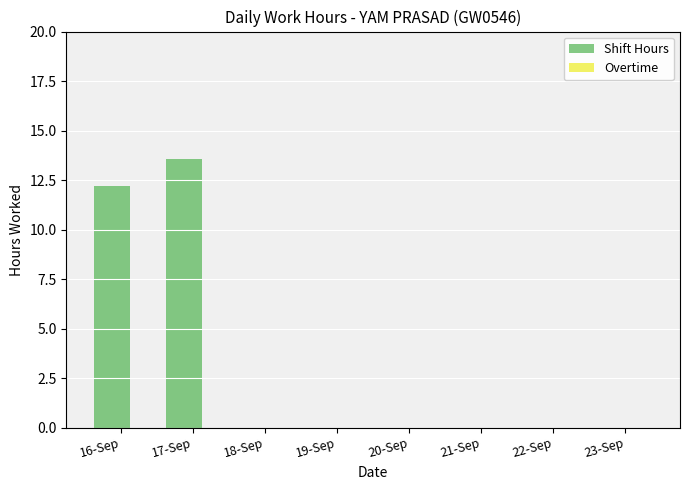

Between 16-Sep and 17-Sep, which is larger?

17-Sep